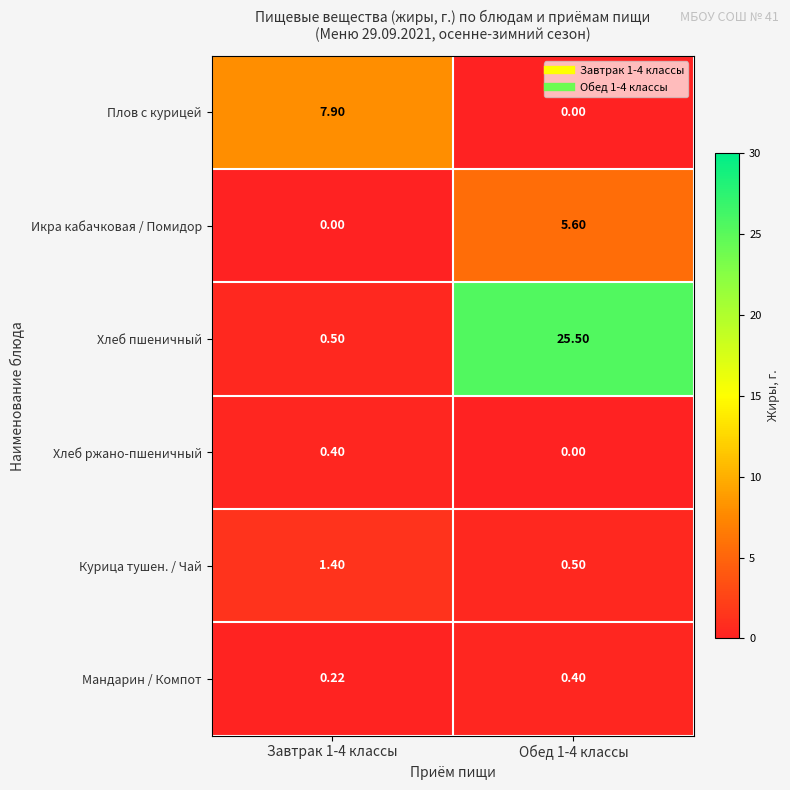

Which series has the largest range (max minus min)?

Хлеб пшеничный